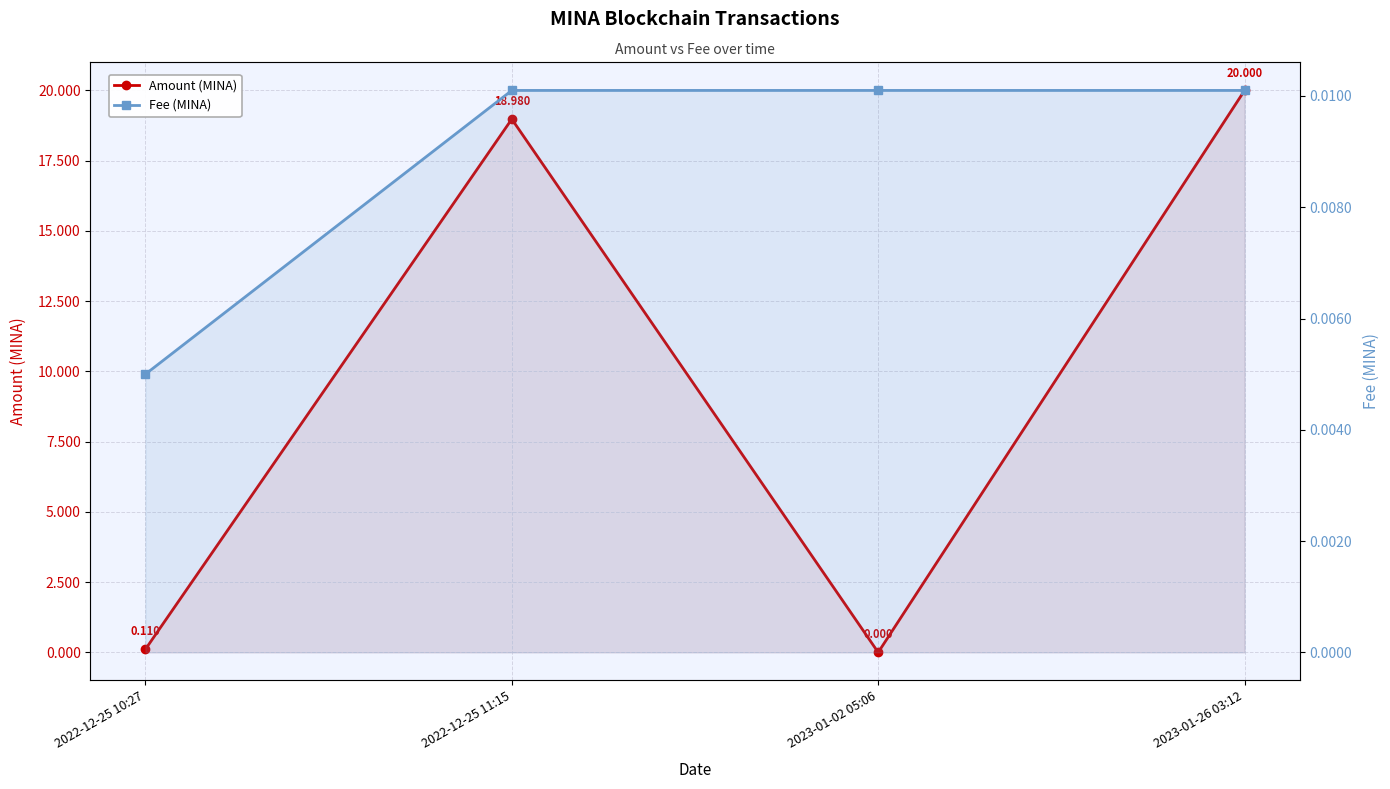

True or false: Amount (MINA) has more than 1 points higher than both neighbors.

False